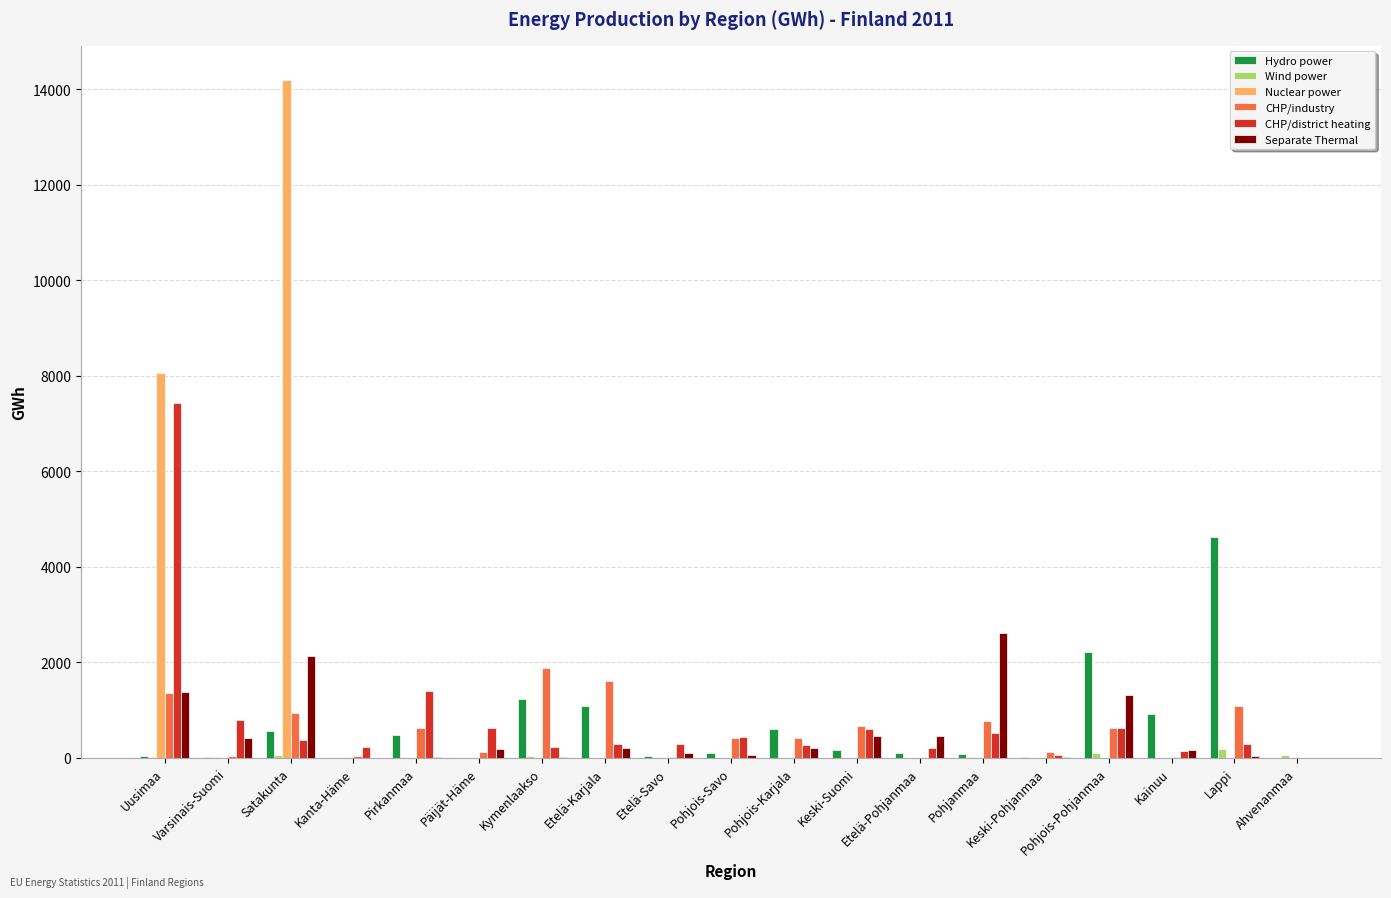

Which label corresponds to the largest value in the chart?

Satakunta